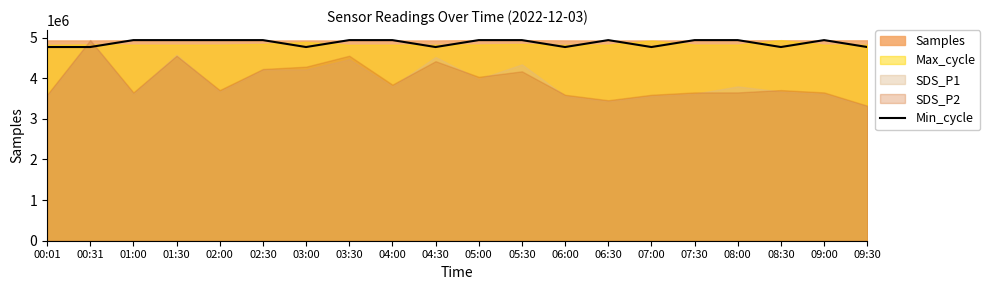

What is the maximum value for Min_cycle?

4937958.0